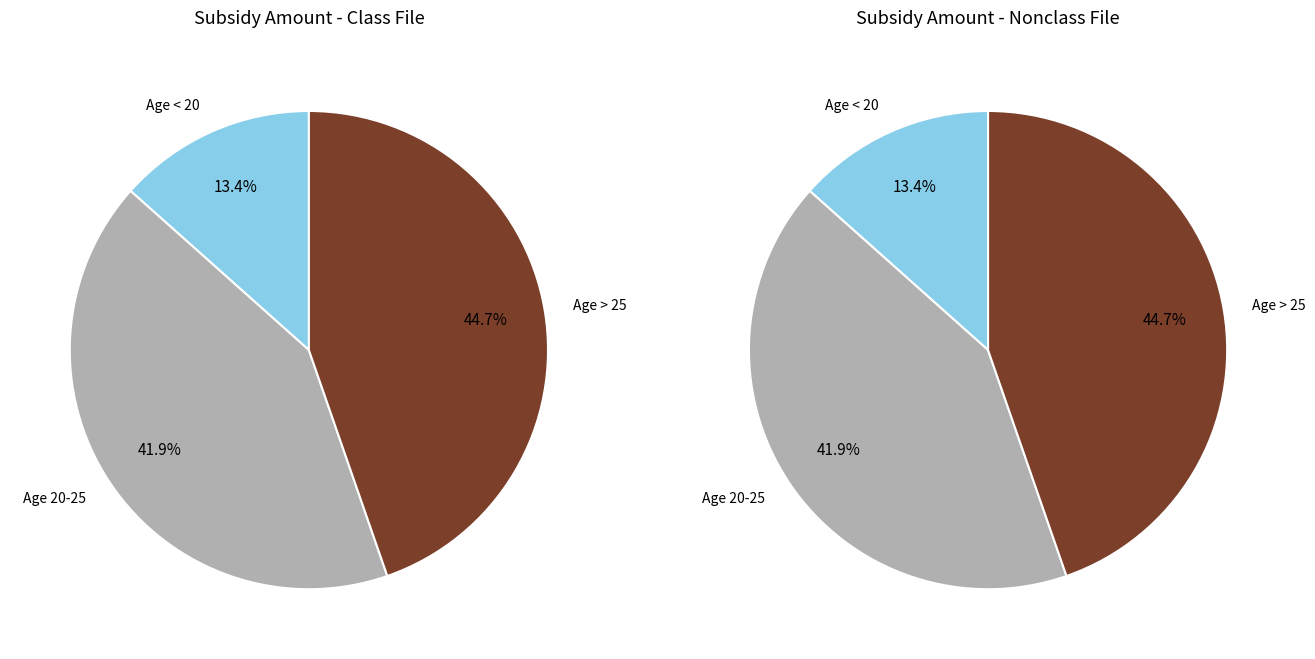

Is 15 the majority of the pie?

No